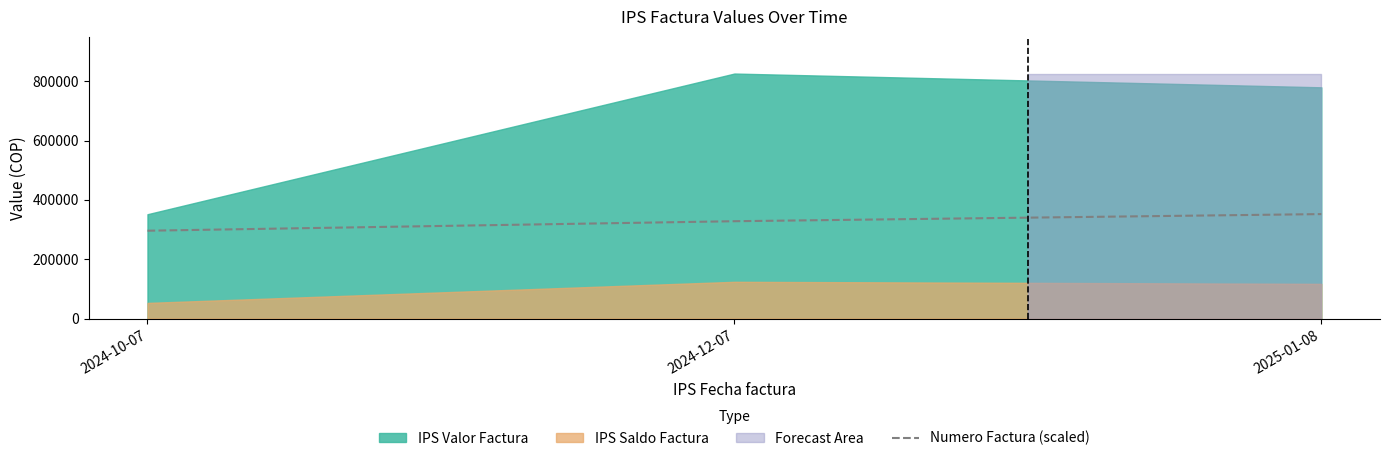

What is the change in value from 2024-10-07 to 2025-01-08?

+56000